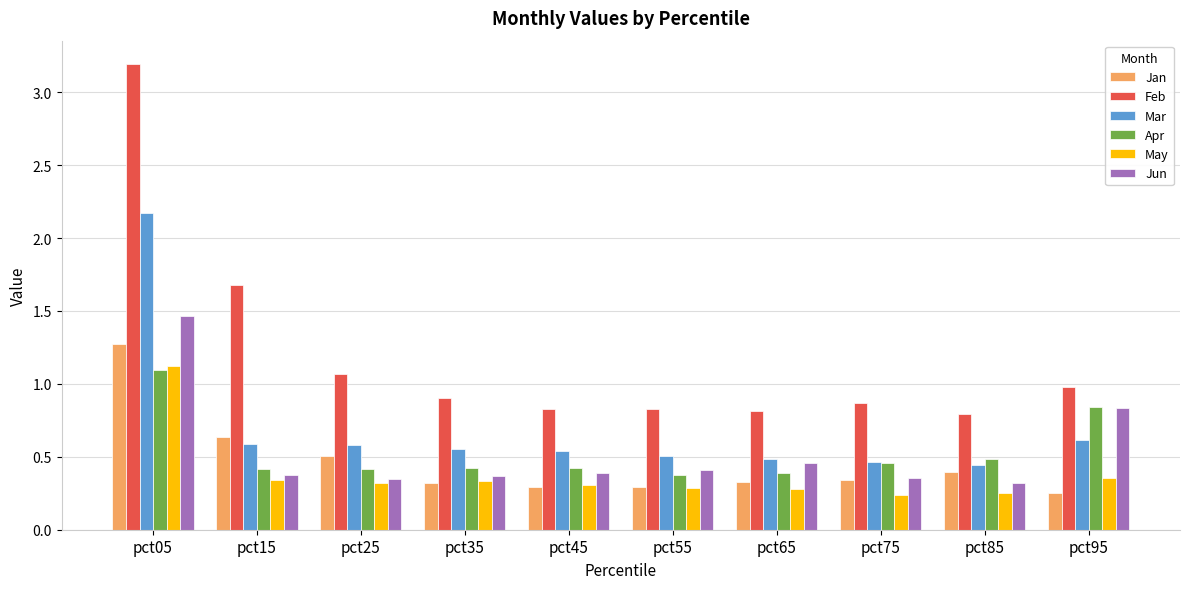

The Jun series shows 0.6 at pct45. True or false?

False